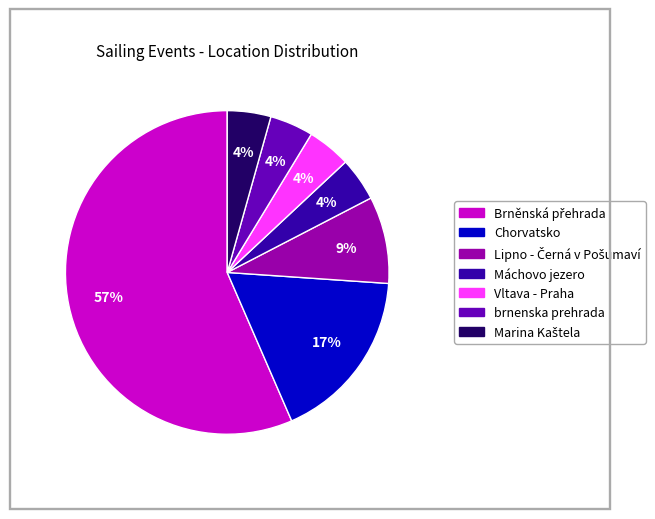

How many slices are in this pie chart?

7